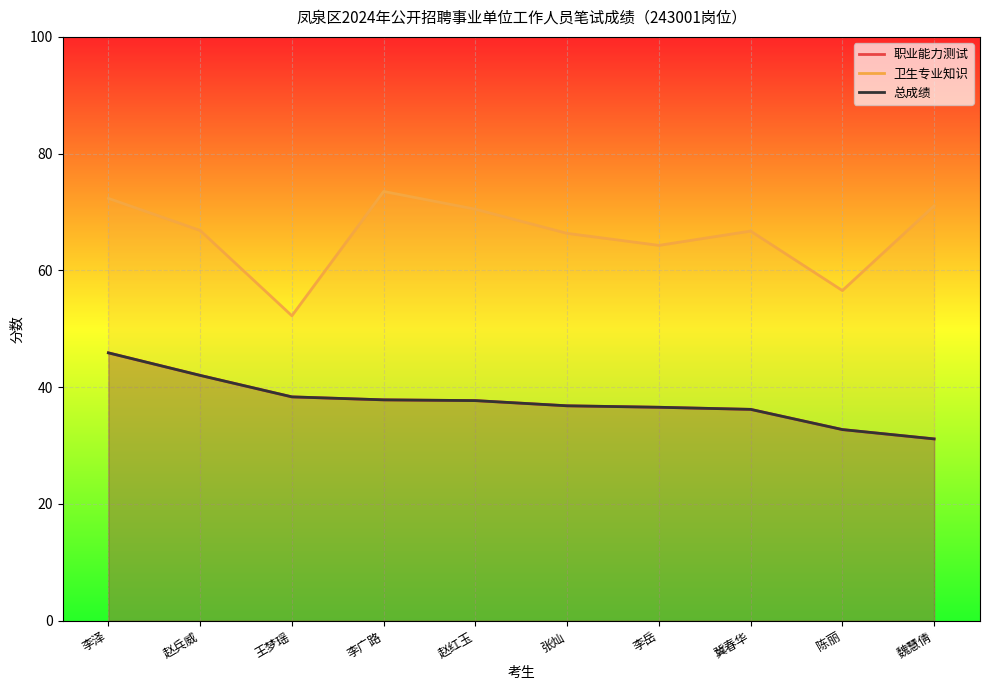

What is the difference between the maximum and second lowest values in the 总成绩 series?

13.1